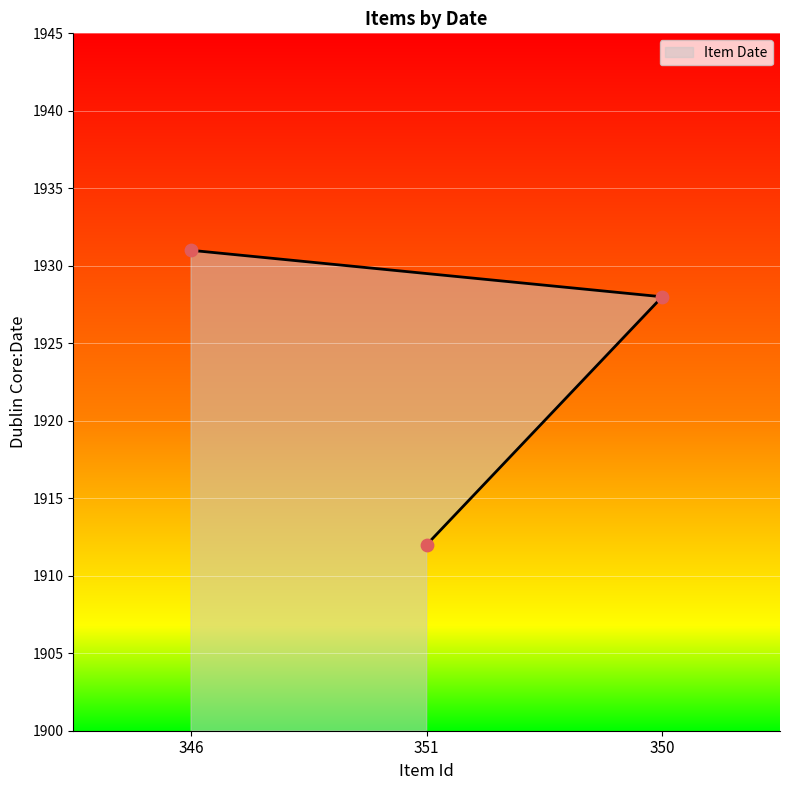

Between 350 and 346, which is larger?

346